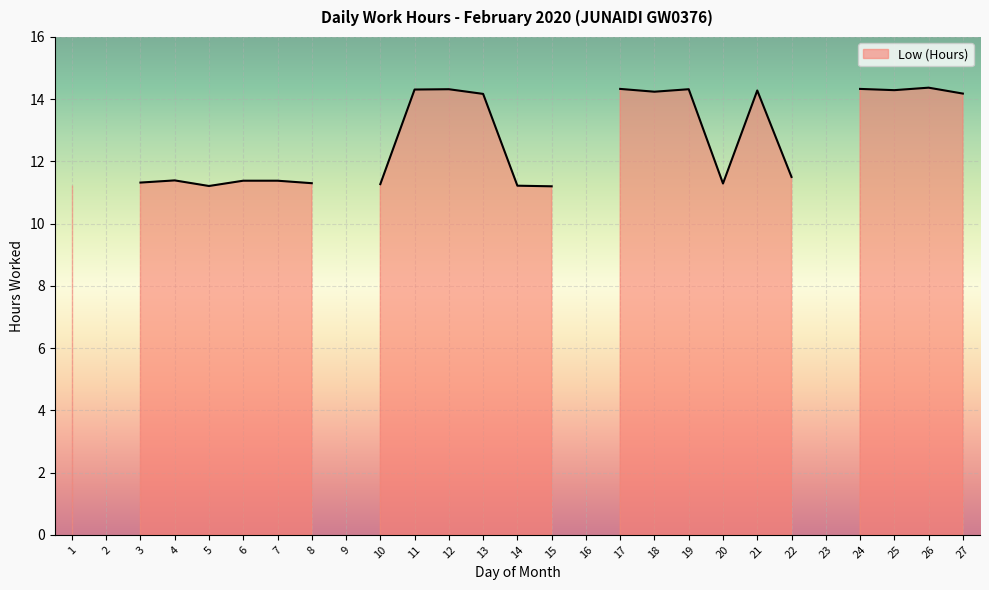

True or false: the data has more than 0 interior local peaks.

True